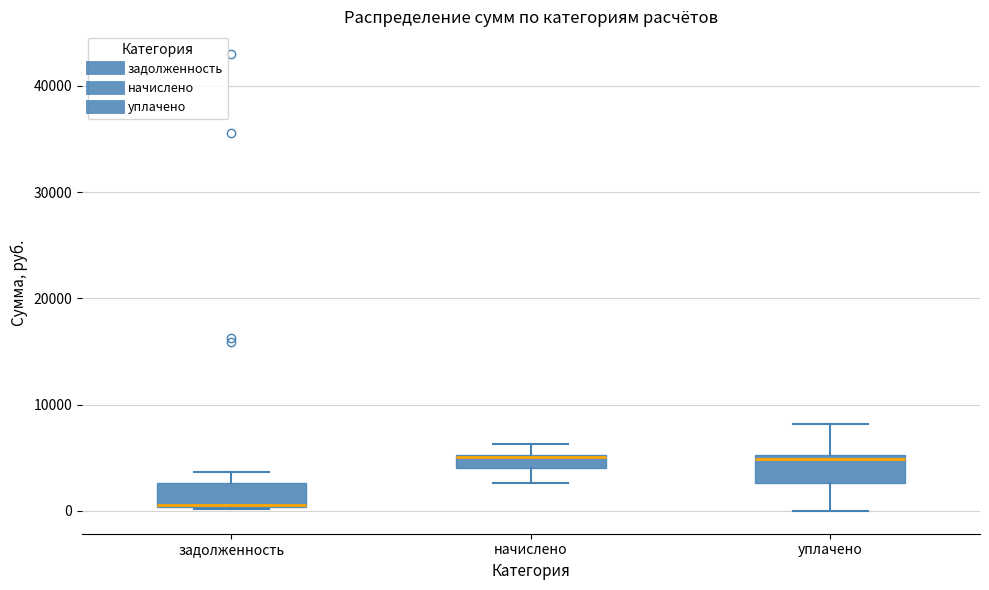

Where does the lower whisker of the box for начислено end on the y-axis? The values are not printed on the chart, so give them approximately, as read against the axis.

3000